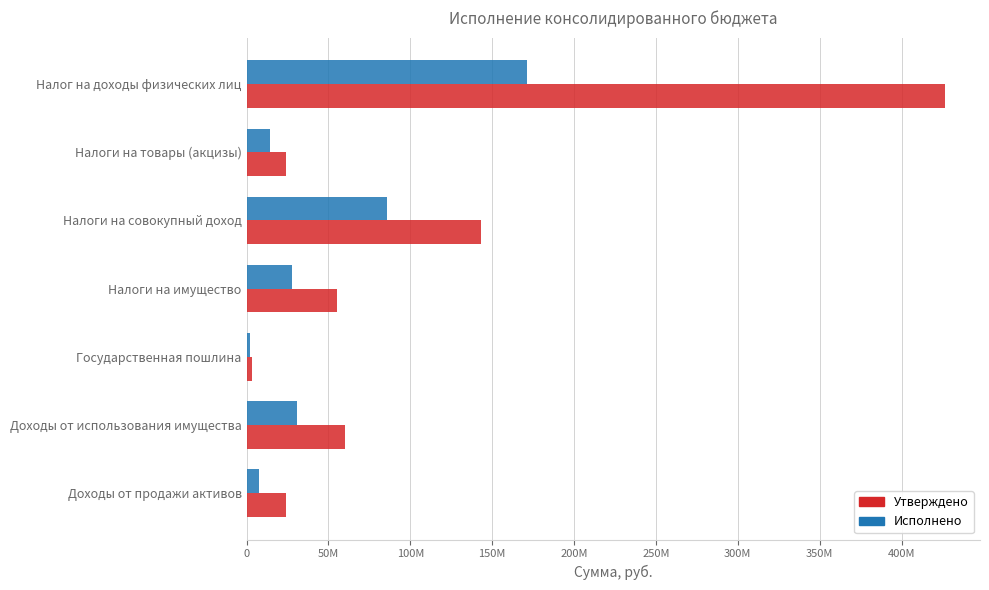

What are all the series names shown in the legend?

Утверждено, Исполнено